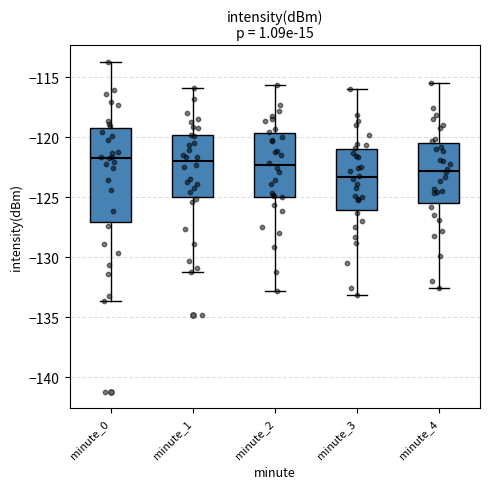

Reading left to right, read every box against the y-axis: the position of its median line, the range the box covers, and the ends of its whiskers. The values are not printed on the chart, so give them approximately, as read against the axis.

minute_0: median -121.5, box -127.0 to -119.0, whiskers -133.5 to -113.5
minute_1: median -122.0, box -125.0 to -120.0, whiskers -131.0 to -116.0
minute_2: median -122.5, box -125.0 to -119.5, whiskers -133.0 to -115.5
minute_3: median -123.5, box -126.0 to -121.0, whiskers -133.0 to -116.0
minute_4: median -123.0, box -125.5 to -120.5, whiskers -132.5 to -115.5